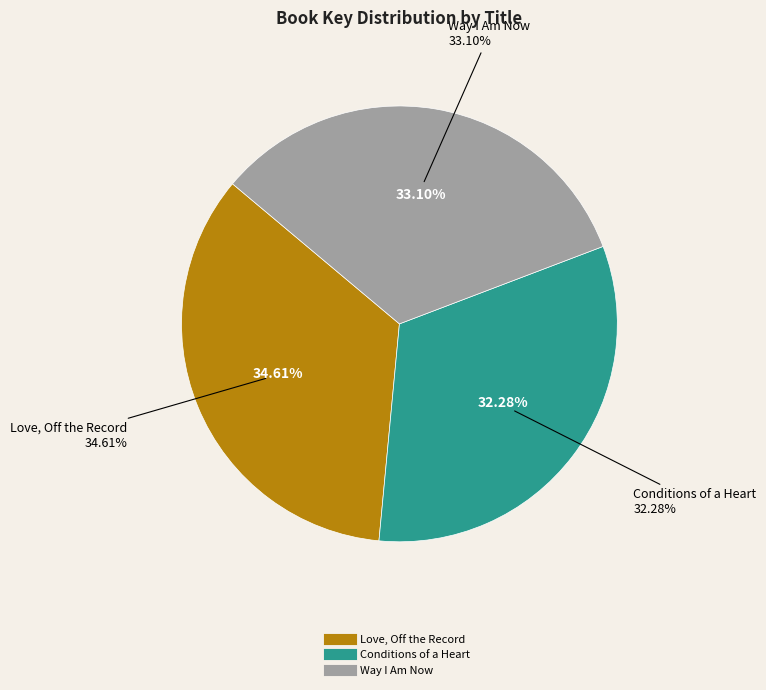

Rank the categories by value from lowest to highest.

Conditions of a Heart, Way I Am Now, Love, Off the Record